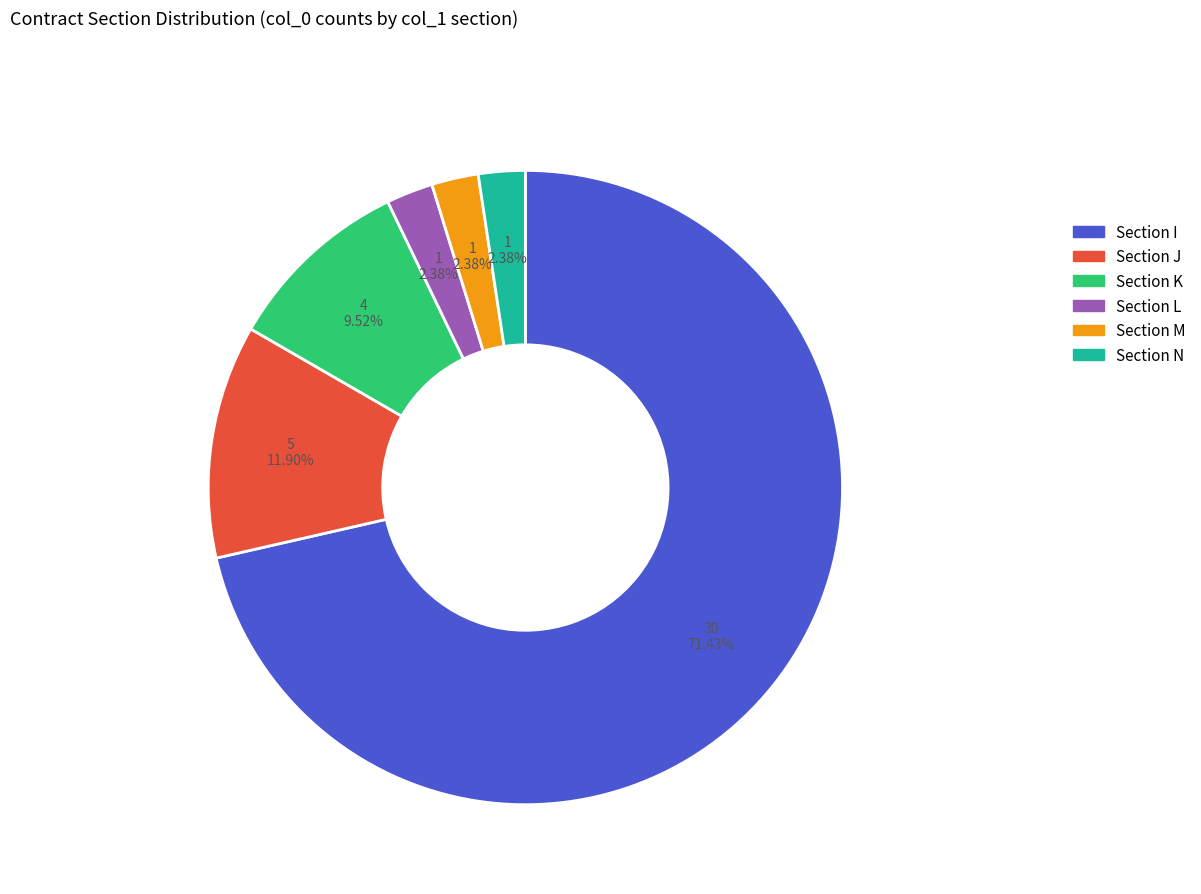

Does any single category account for the majority?

Yes